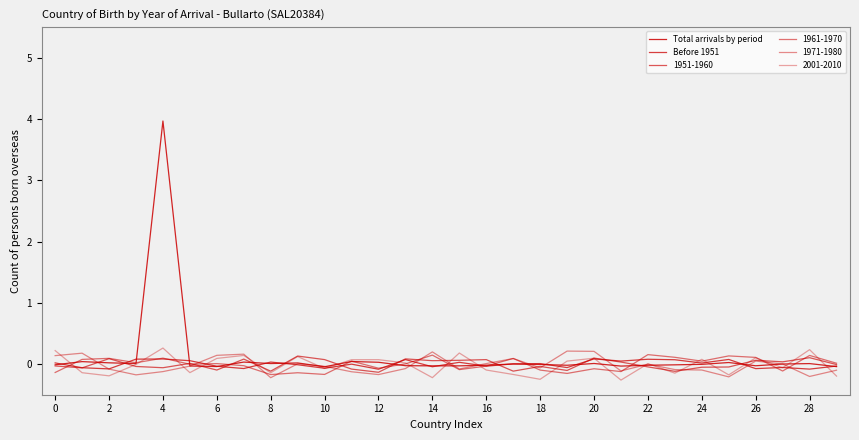

How many lines are shown in the chart?

6